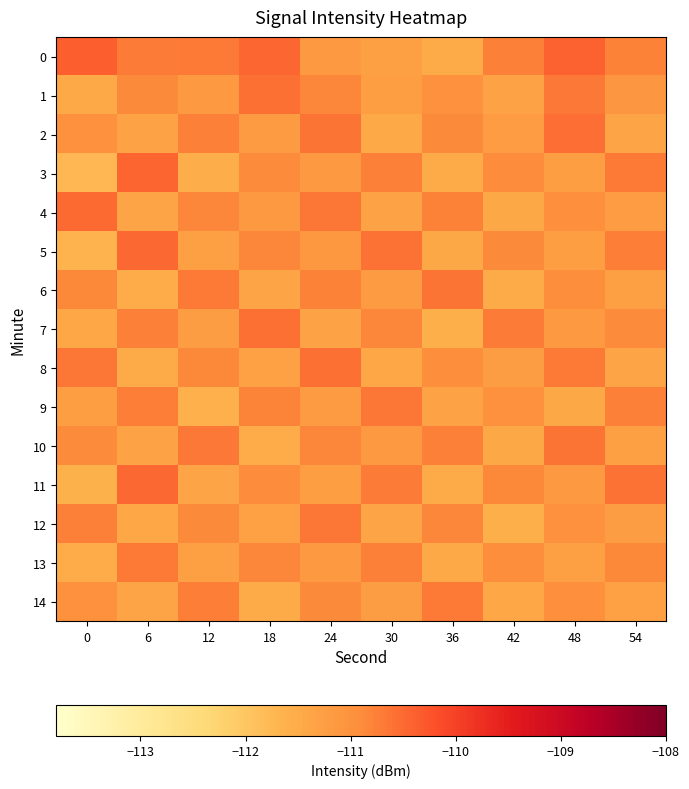

Reading right to left, extract all data points from this chart.

0: 54=-110.8	48=-110.4	42=-110.8	36=-111.5	30=-111.3	24=-111.1	18=-110.5	12=-110.7	6=-110.7	0=-110.4
1: 54=-111.1	48=-110.7	42=-111.3	36=-111.0	30=-111.2	24=-110.8	18=-110.6	12=-111.2	6=-110.9	0=-111.5
2: 54=-111.4	48=-110.5	42=-111.2	36=-110.9	30=-111.5	24=-110.6	18=-111.2	12=-110.8	6=-111.3	0=-111.0
3: 54=-110.7	48=-111.3	42=-110.9	36=-111.5	30=-110.8	24=-111.1	18=-110.9	12=-111.5	6=-110.4	0=-111.7
4: 54=-111.2	48=-111.0	42=-111.4	36=-110.8	30=-111.3	24=-110.6	18=-111.2	12=-110.8	6=-111.4	0=-110.5
5: 54=-110.7	48=-111.2	42=-110.9	36=-111.4	30=-110.6	24=-111.1	18=-110.8	12=-111.3	6=-110.5	0=-111.7
6: 54=-111.3	48=-110.9	42=-111.5	36=-110.6	30=-111.2	24=-110.8	18=-111.4	12=-110.7	6=-111.5	0=-110.8
7: 54=-110.9	48=-111.2	42=-110.7	36=-111.6	30=-110.8	24=-111.3	18=-110.6	12=-111.2	6=-110.8	0=-111.4
8: 54=-111.4	48=-110.7	42=-111.2	36=-110.9	30=-111.4	24=-110.6	18=-111.3	12=-110.8	6=-111.5	0=-110.6
9: 54=-110.8	48=-111.4	42=-111.0	36=-111.3	30=-110.7	24=-111.2	18=-110.8	12=-111.6	6=-110.7	0=-111.2
10: 54=-111.3	48=-110.6	42=-111.4	36=-110.8	30=-111.2	24=-110.8	18=-111.5	12=-110.7	6=-111.3	0=-110.9
11: 54=-110.6	48=-111.2	42=-110.8	36=-111.5	30=-110.7	24=-111.2	18=-110.9	12=-111.4	6=-110.5	0=-111.6
12: 54=-111.2	48=-111.0	42=-111.6	36=-110.8	30=-111.4	24=-110.6	18=-111.3	12=-110.9	6=-111.4	0=-110.8
13: 54=-110.8	48=-111.3	42=-110.9	36=-111.5	30=-110.8	24=-111.1	18=-110.8	12=-111.3	6=-110.7	0=-111.5
14: 54=-111.3	48=-111.0	42=-111.4	36=-110.7	30=-111.2	24=-110.9	18=-111.5	12=-110.7	6=-111.4	0=-111.0